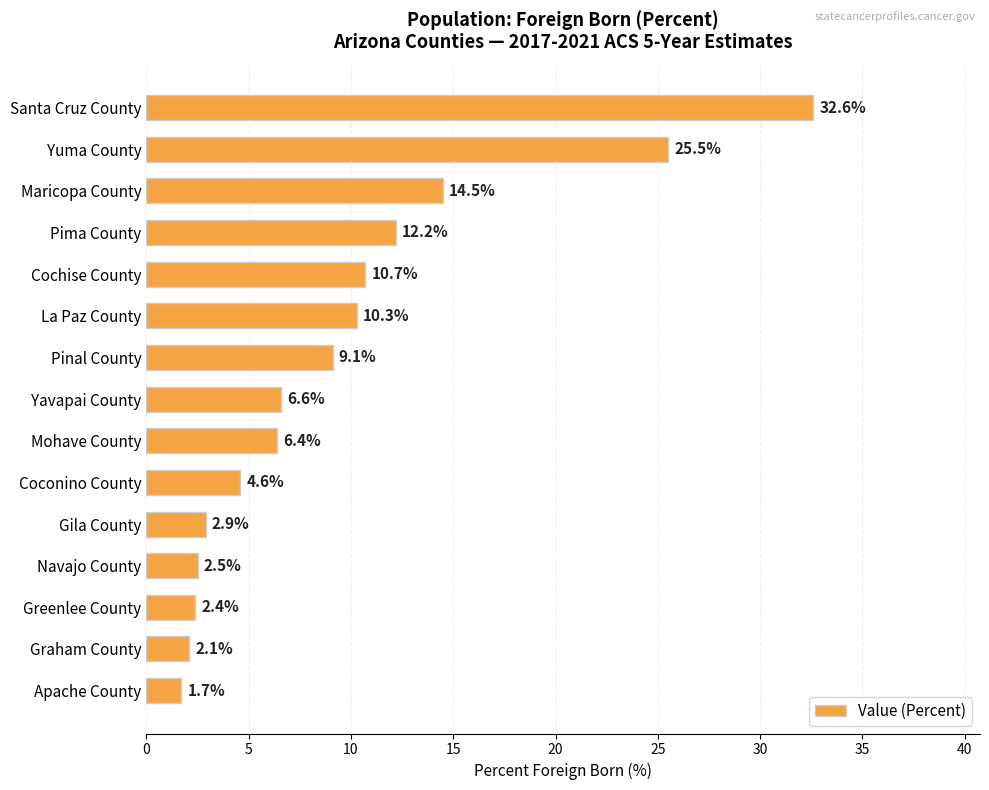

What is the ratio of the value at Pima County to the value at Gila County?

4.2